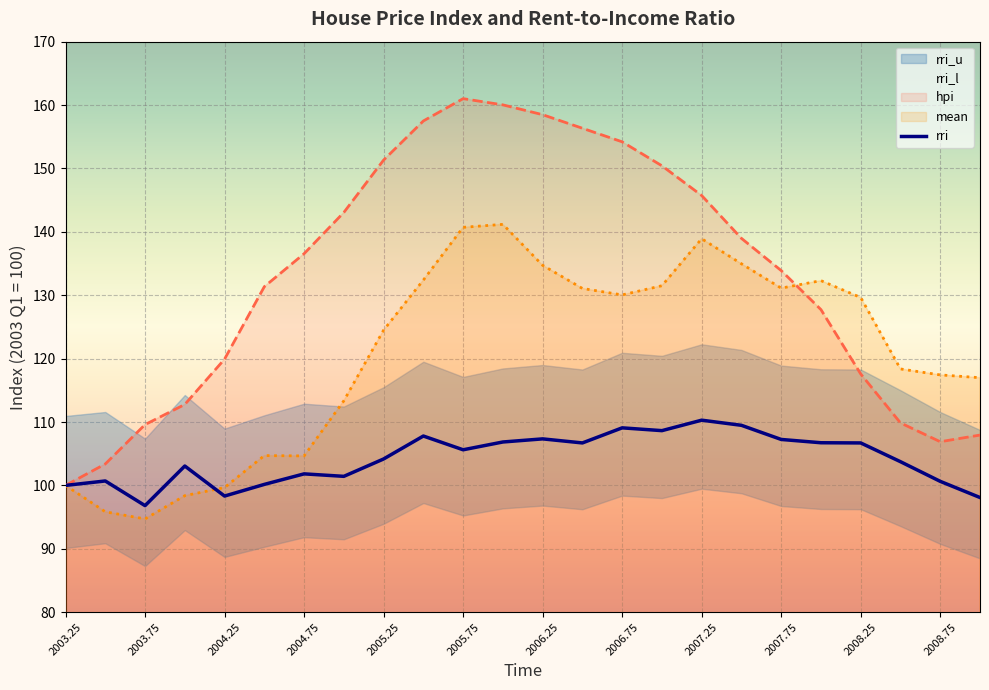

Is it true that rri equals 107.2 at 2007.75?

True